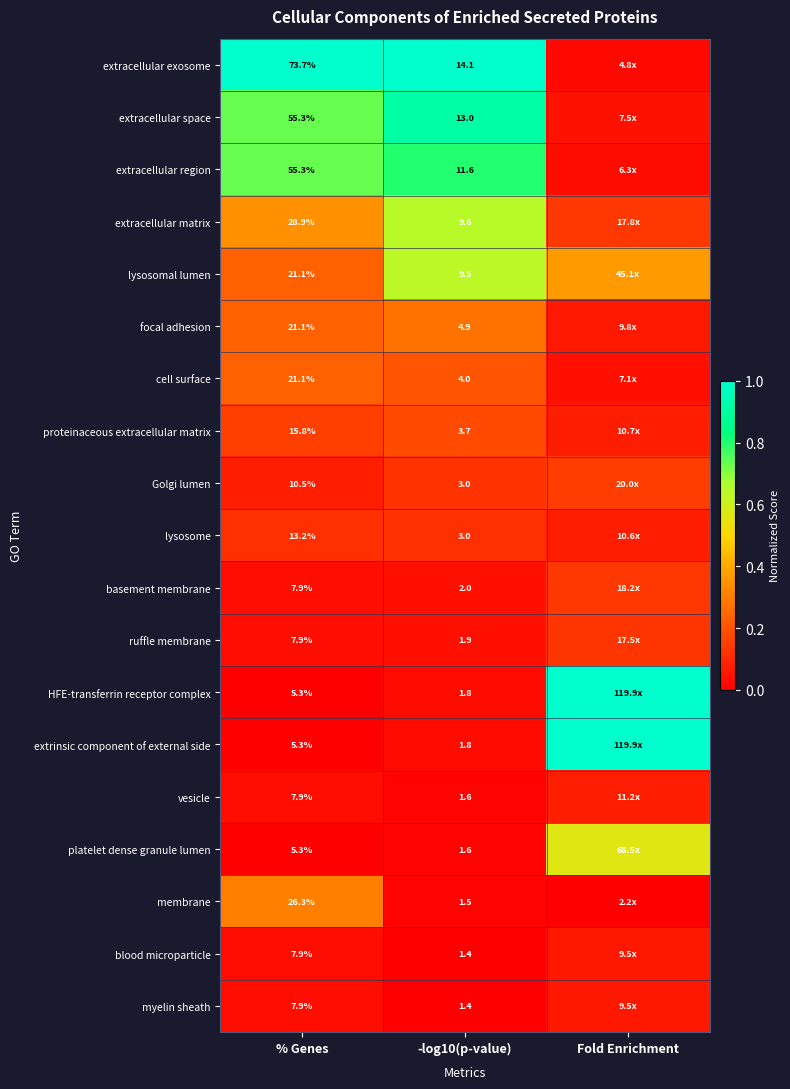

Count the number of data series in this chart.

19